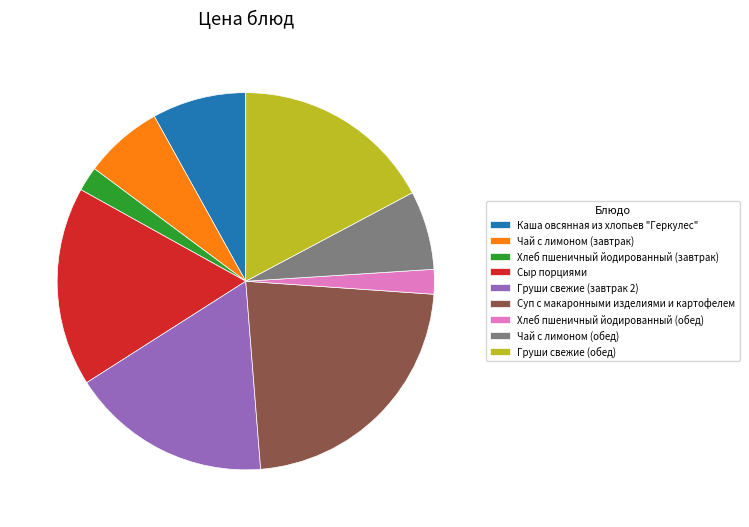

Which slice is the largest?

Суп с макаронными изделиями и картофелем